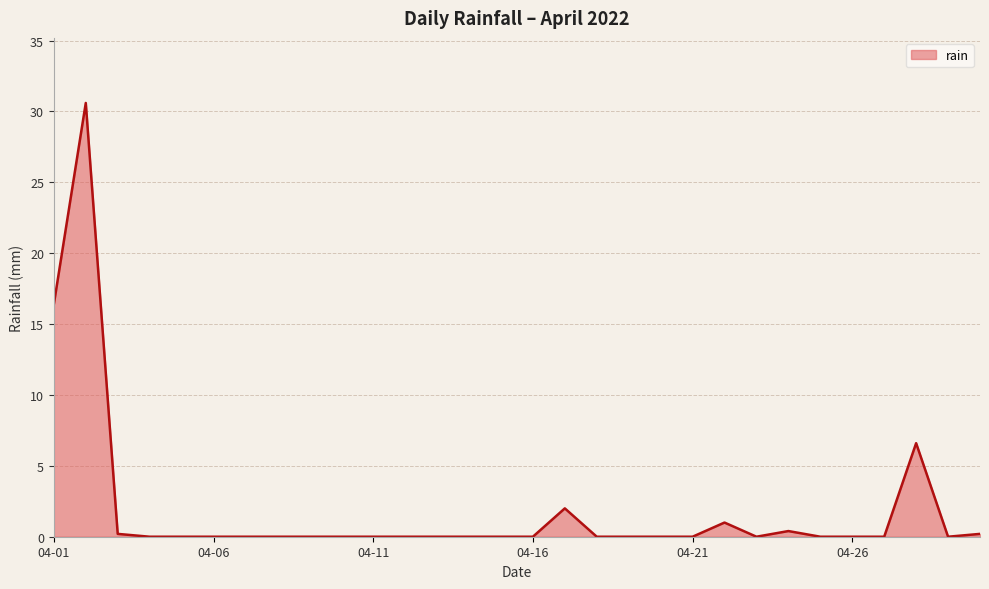

What is the maximum value shown in the chart?

30.6